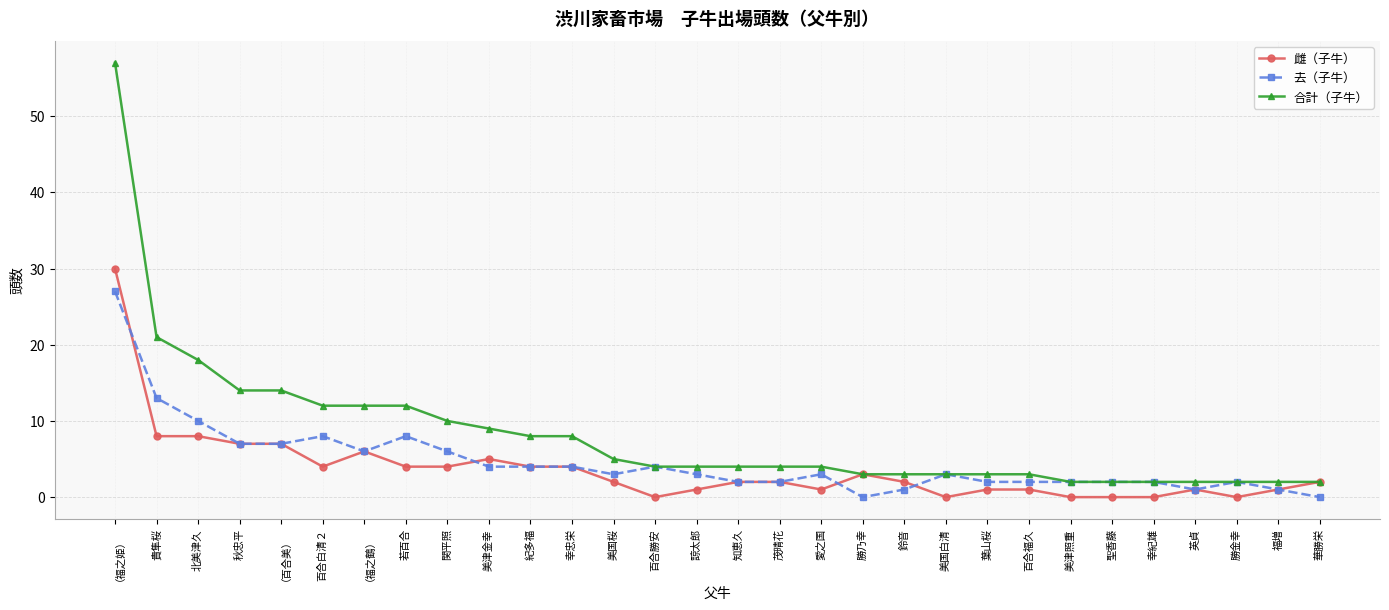

What is the highest value of the 合計（子牛） series?

57